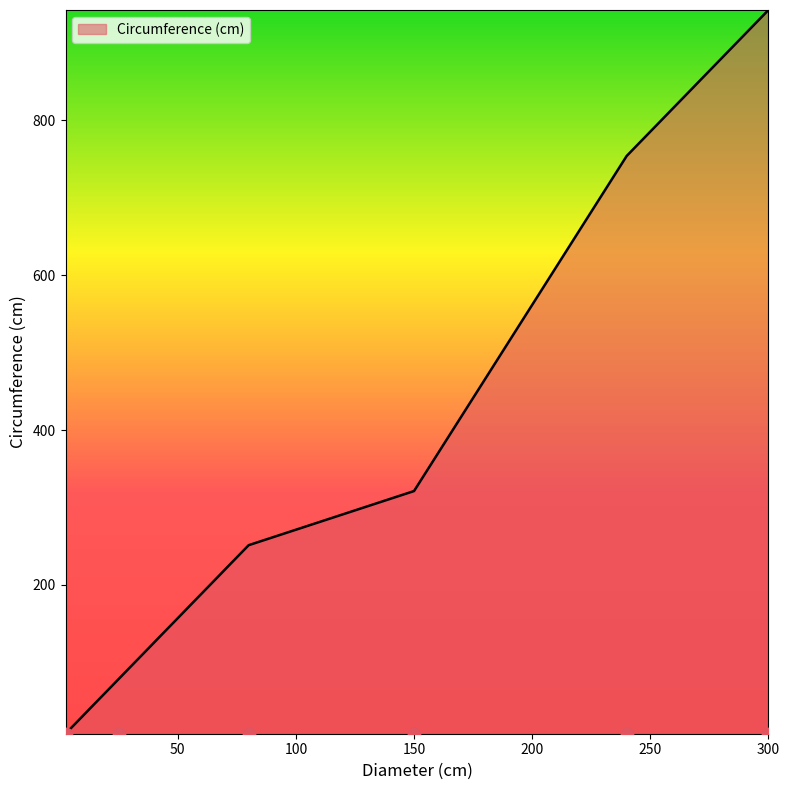

Approximately how many times larger is the value at 240 compared to 150?

2.3